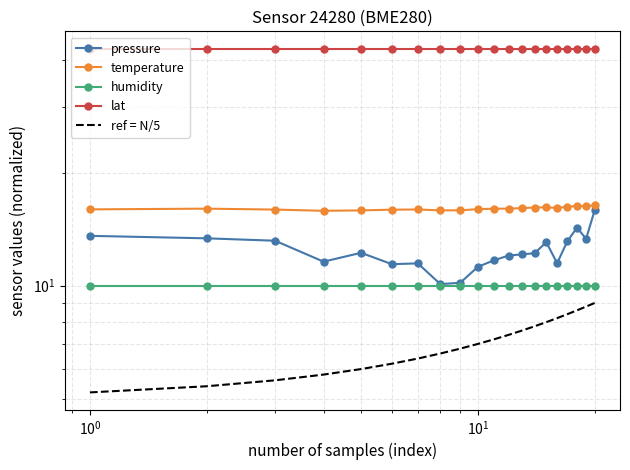

True or false: lat has a value of 28.2 at $\mathdefault{10^{2}}$.

False